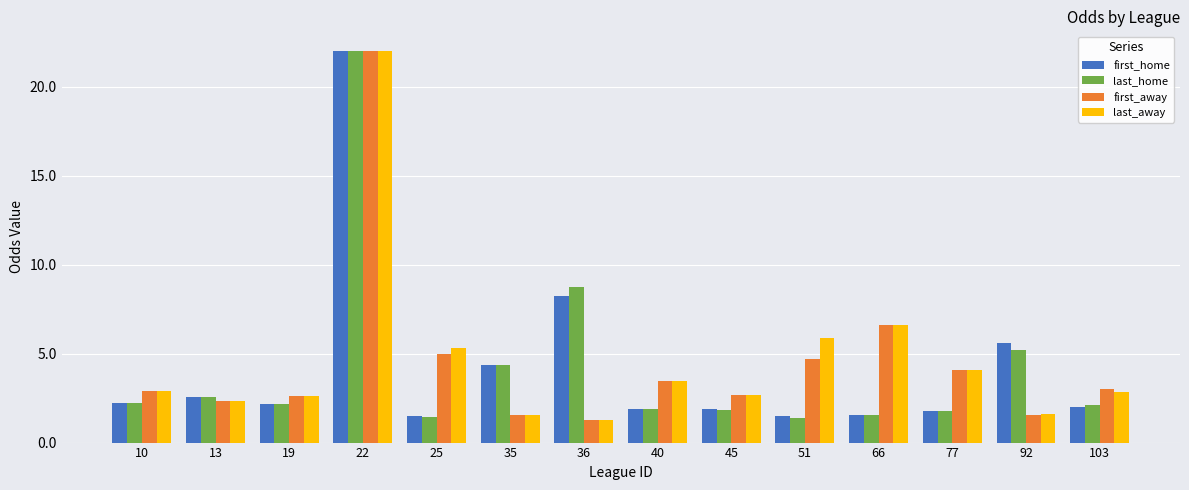

What is the average value of the first_home series?

4.2